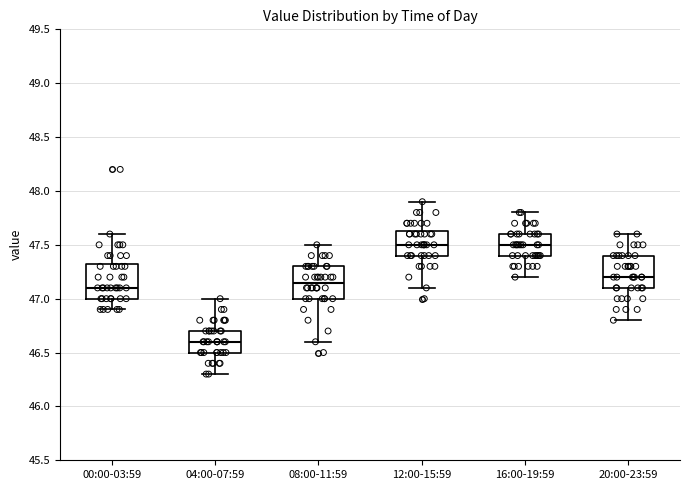

Where does the upper whisker of the box for 16:00-19:59 end on the y-axis? The values are not printed on the chart, so give them approximately, as read against the axis.

47.80